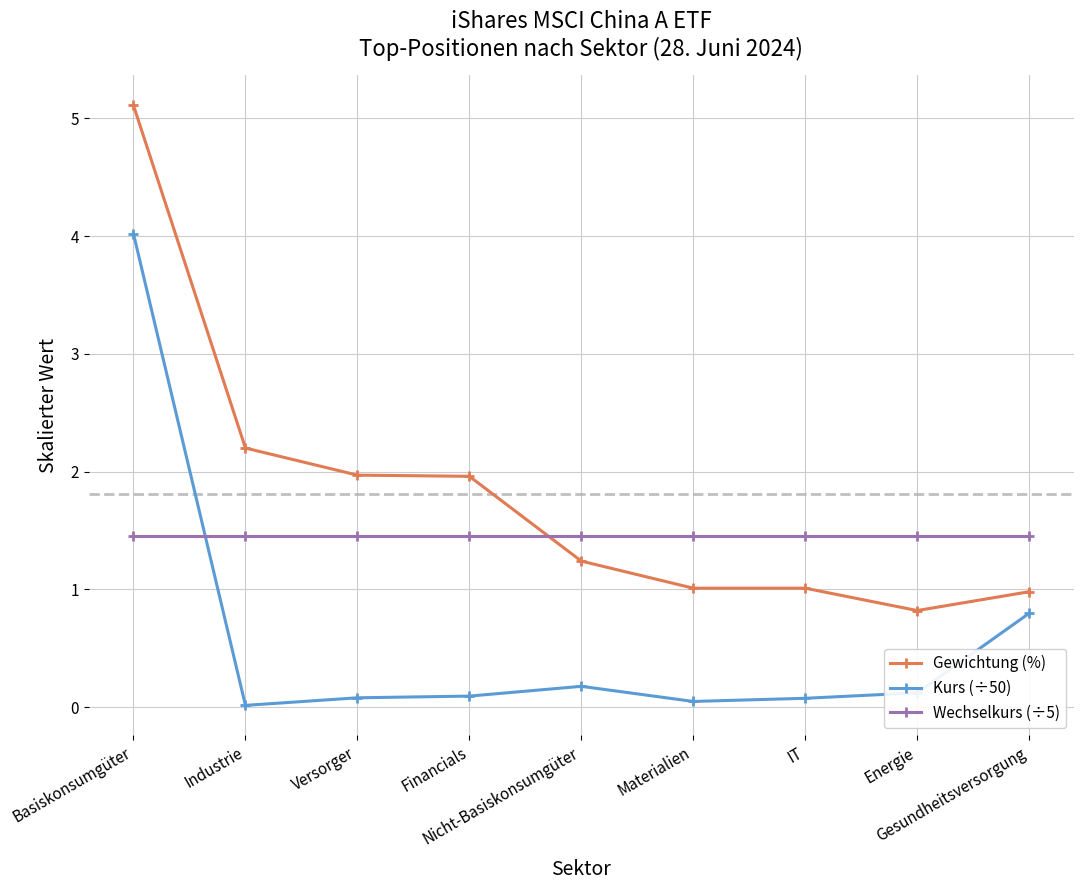

What is the sum of all Gewichtung (%) values?

16.3